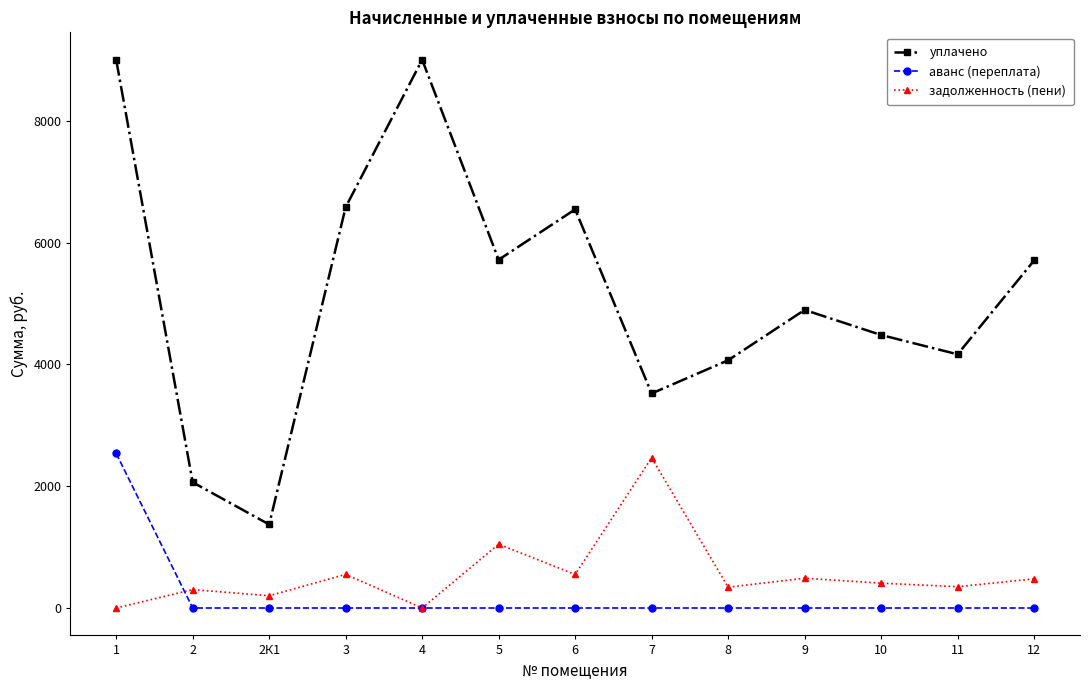

Which series has the largest total across all categories?

уплачено